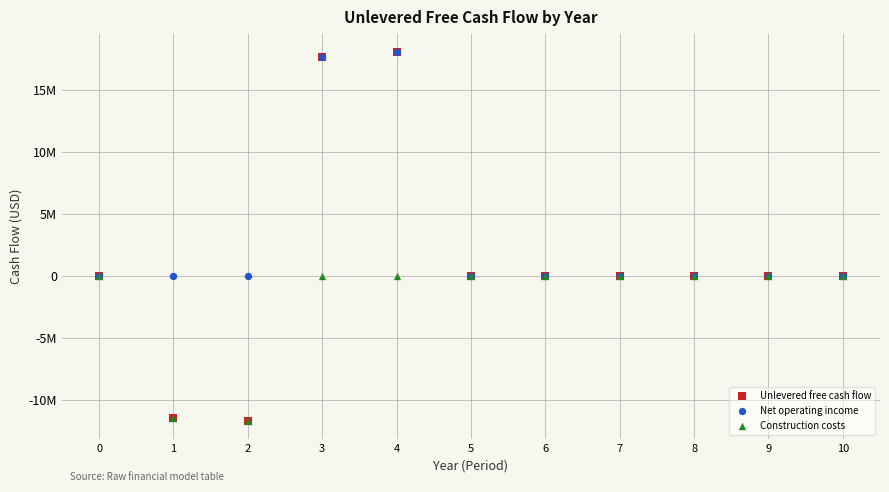

Which series has the widest spread of Y values?

Unlevered free cash flow